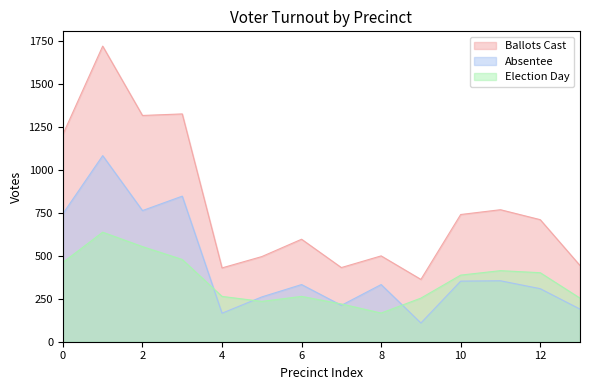

What are all the series names shown in the legend?

Ballots Cast, Absentee, Election Day